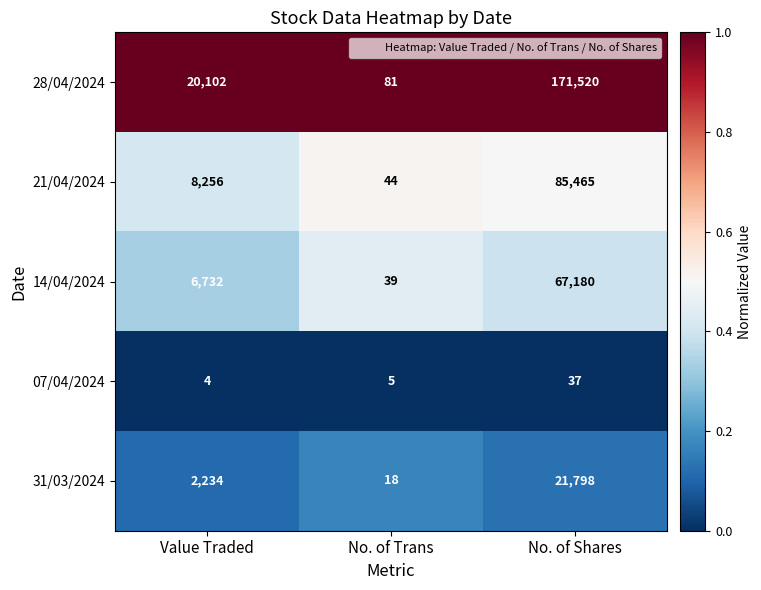

Is the value of 07/04/2024 at Value Traded greater than the value of 31/03/2024 at Value Traded?

No